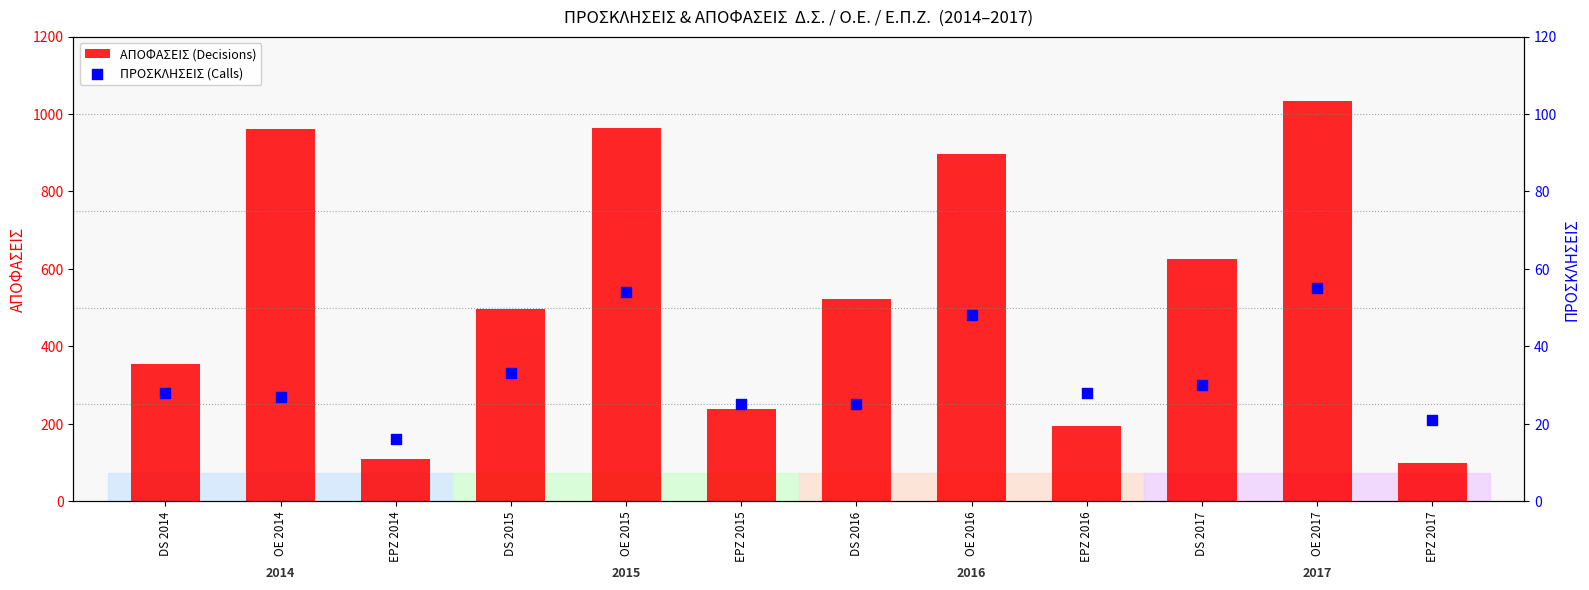

Which series contains the highest Y value?

ΑΠΟΦΑΣΕΙΣ (Decisions)